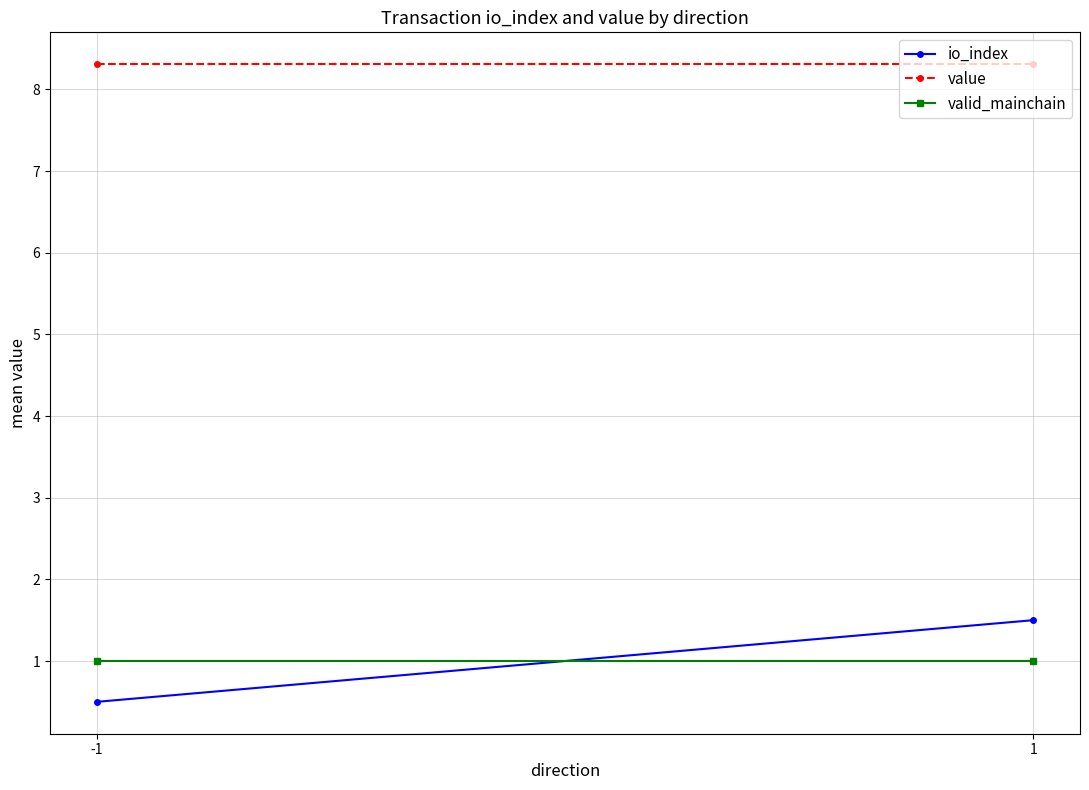

What are all the series names shown in the legend?

io_index, value, valid_mainchain